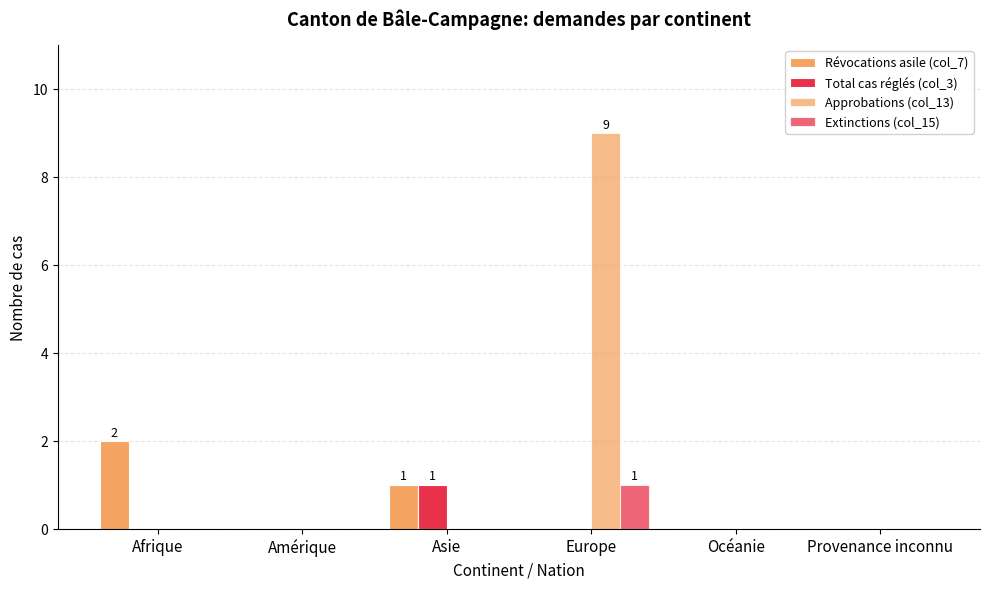

What is the label of the 4th bar from the right?

Asie